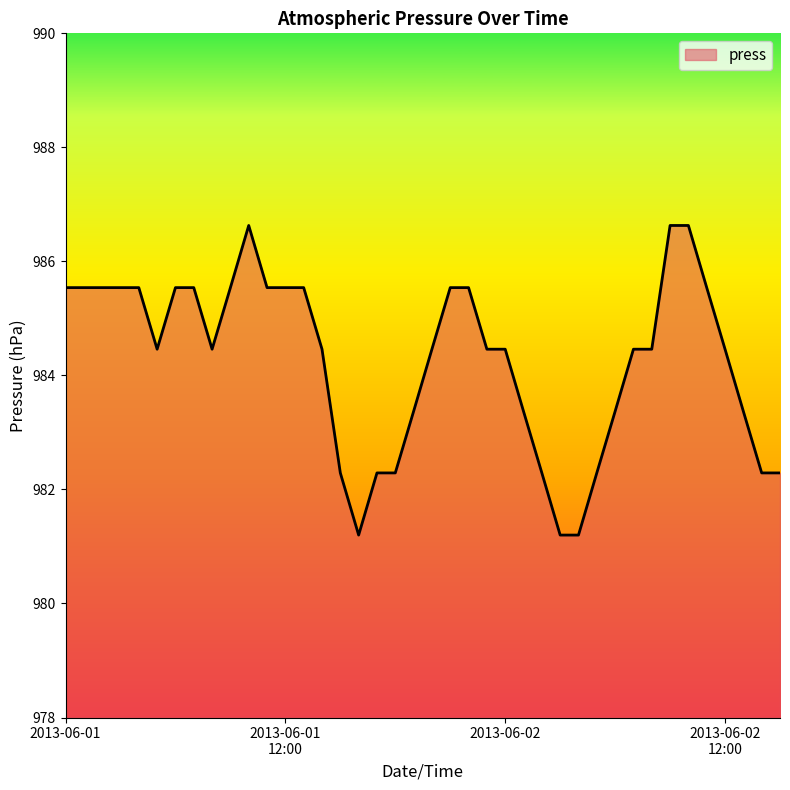

Does the chart display data point markers on the line(s)?

No